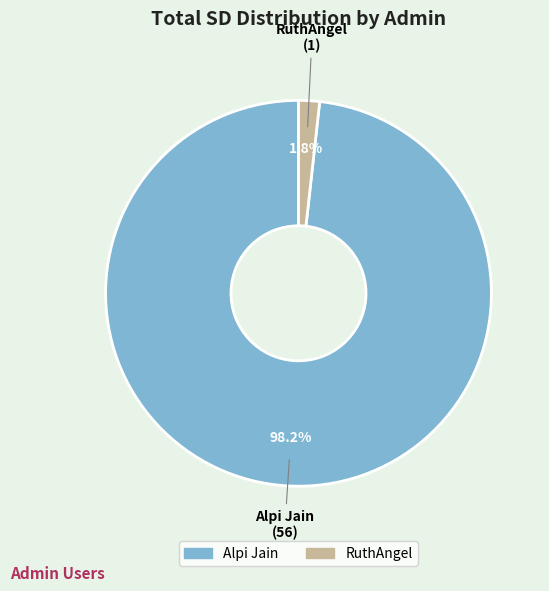

Does RuthAngel account for over 50% of the chart?

No